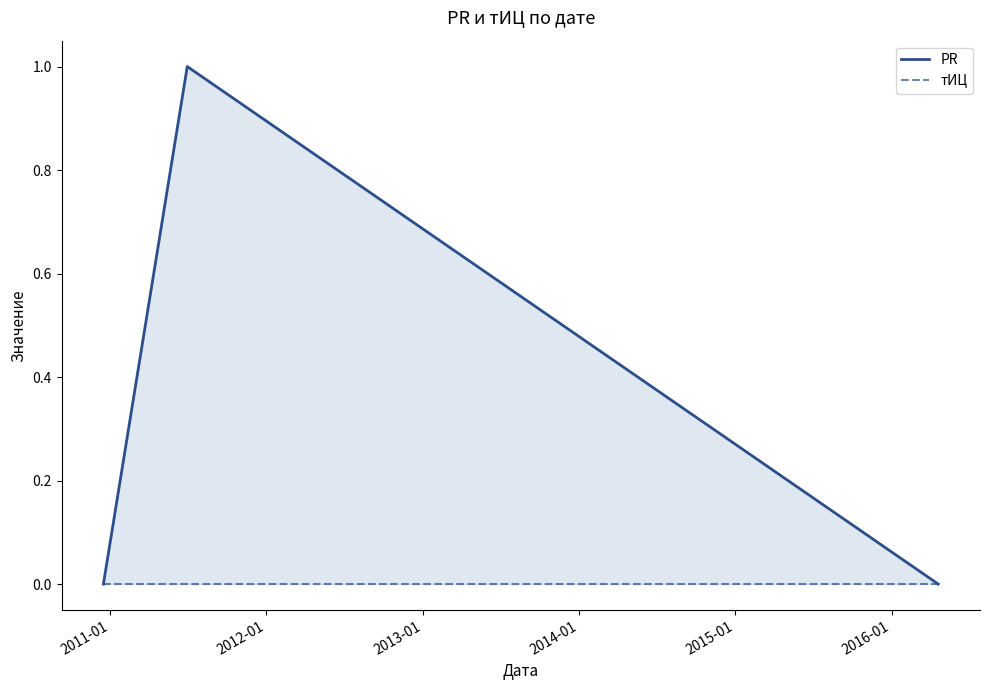

Rank the series by their maximum value, from lowest to highest.

тИЦ, PR